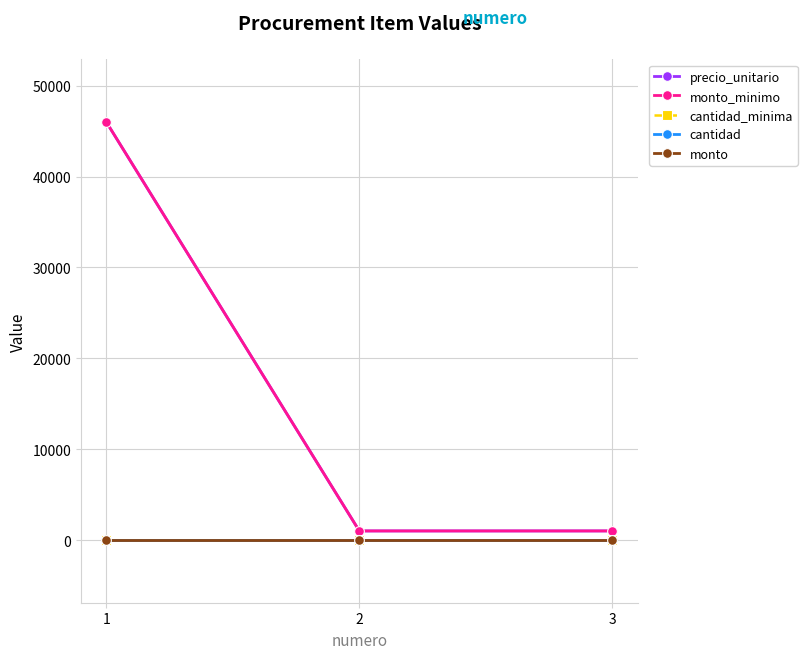

At which category is the sum across all series the highest?

1